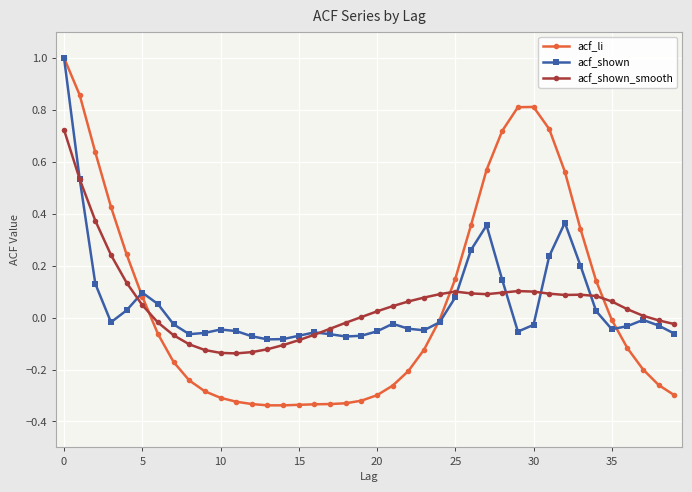

What is the maximum value shown in the chart?

1.0